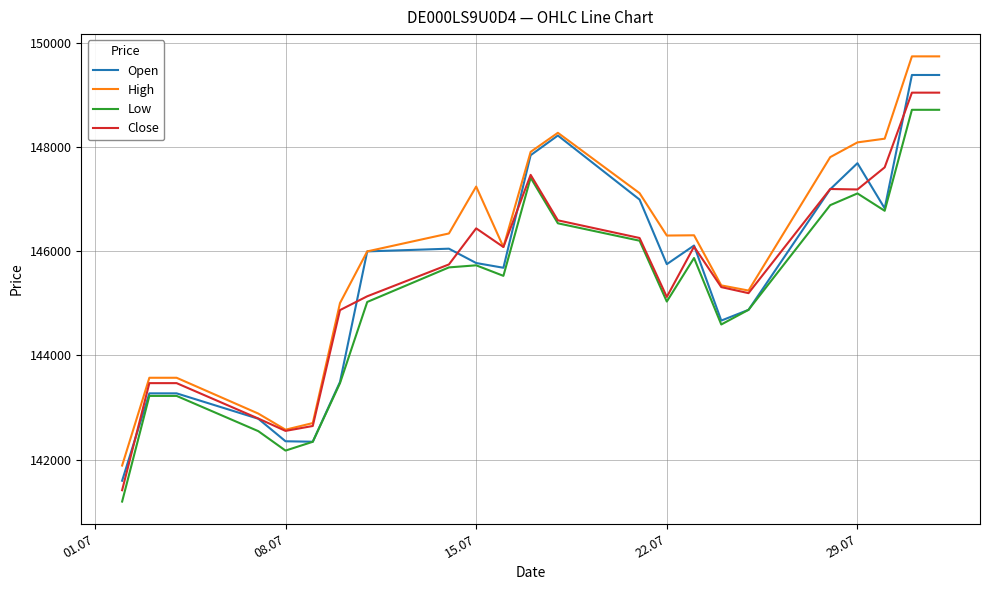

What is the maximum value shown in the chart?

149737